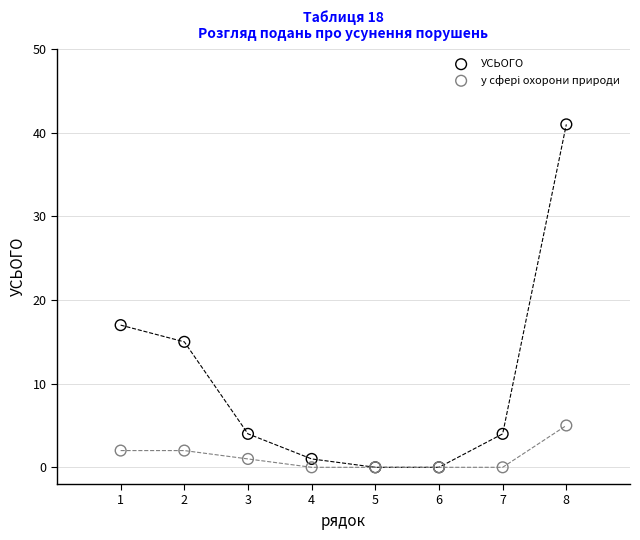

Which series has the widest spread of Y values?

УСЬОГО